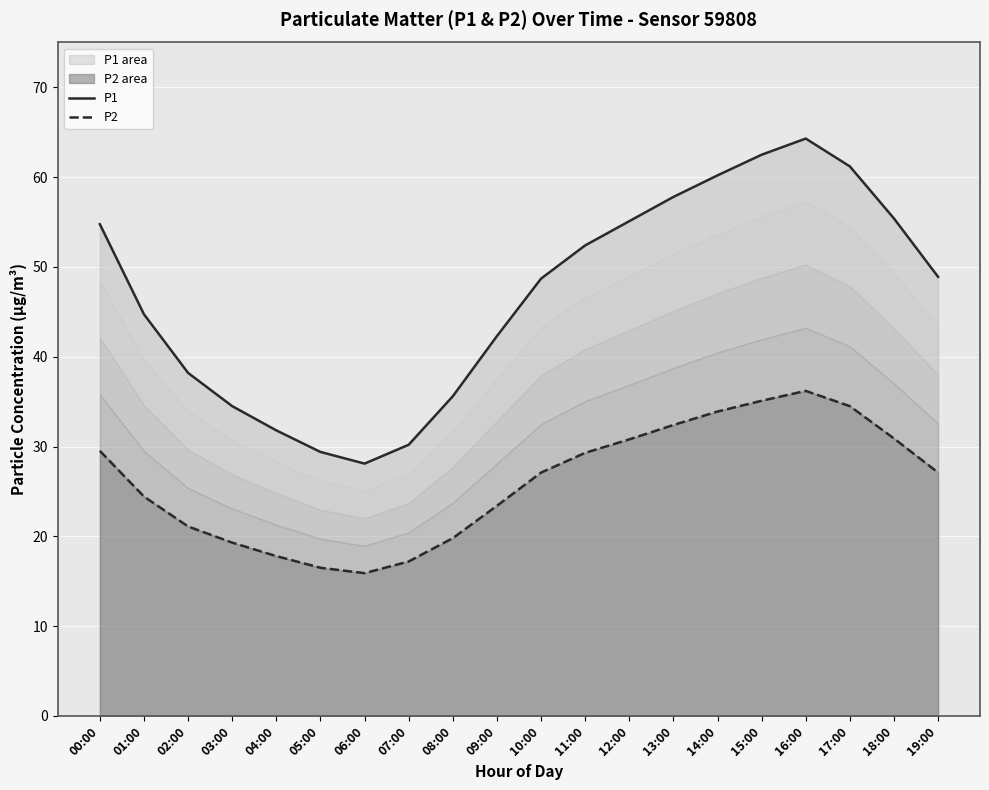

Between 10:00 and 18:00, which series saw the biggest shift?

P1 line